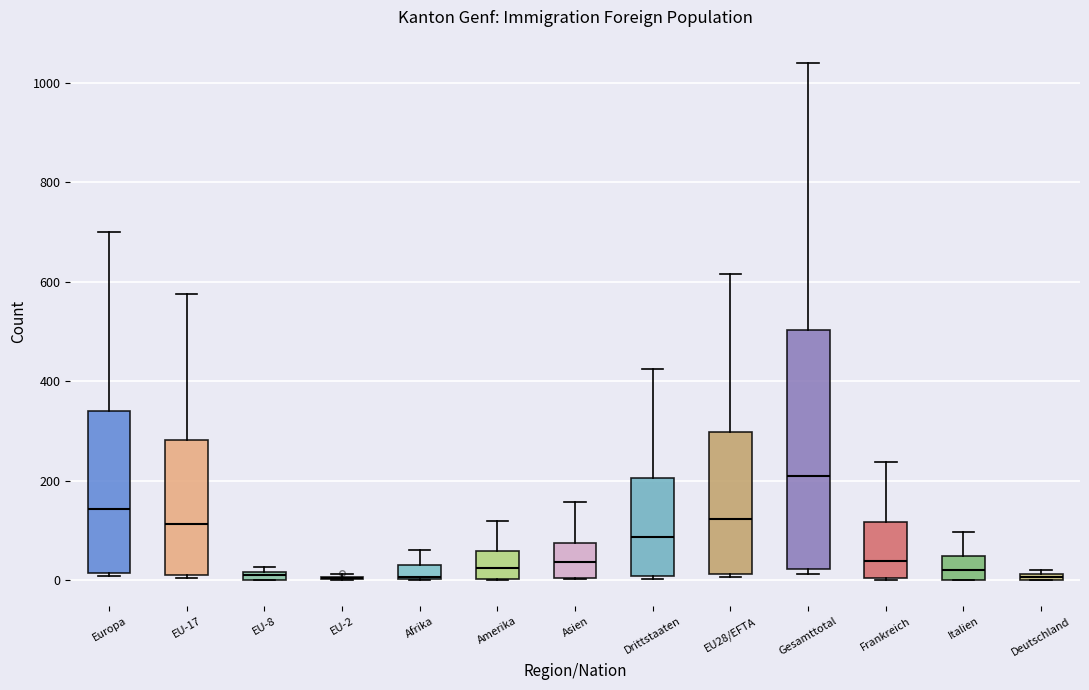

Comparing the boxes themselves (not the whiskers), which one is the tallest?

Gesamttotal